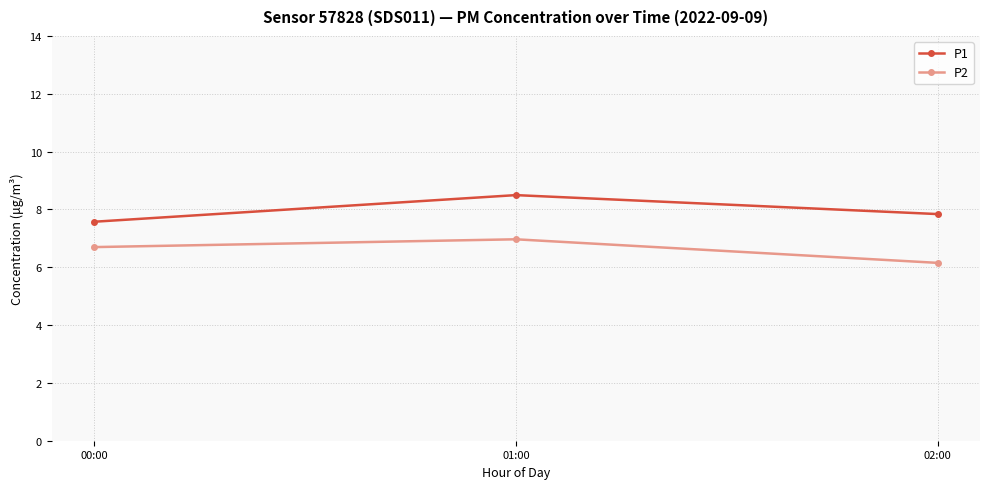

What is the difference between the maximum and minimum values in the P2 series?

0.8